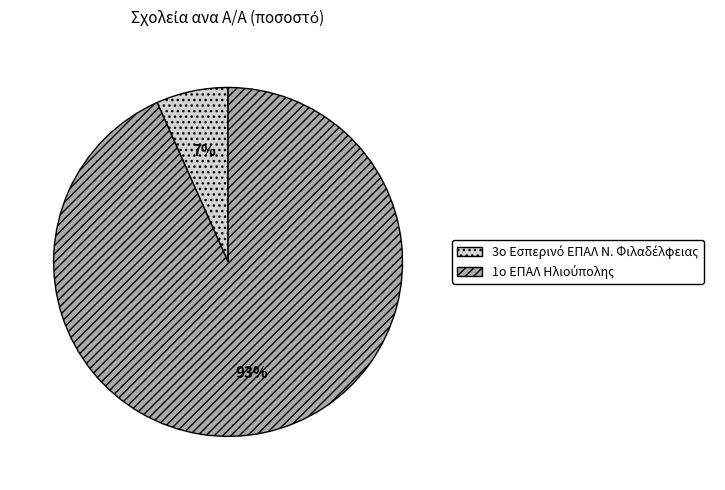

To the nearest percent, what is the average slice percentage?

50%